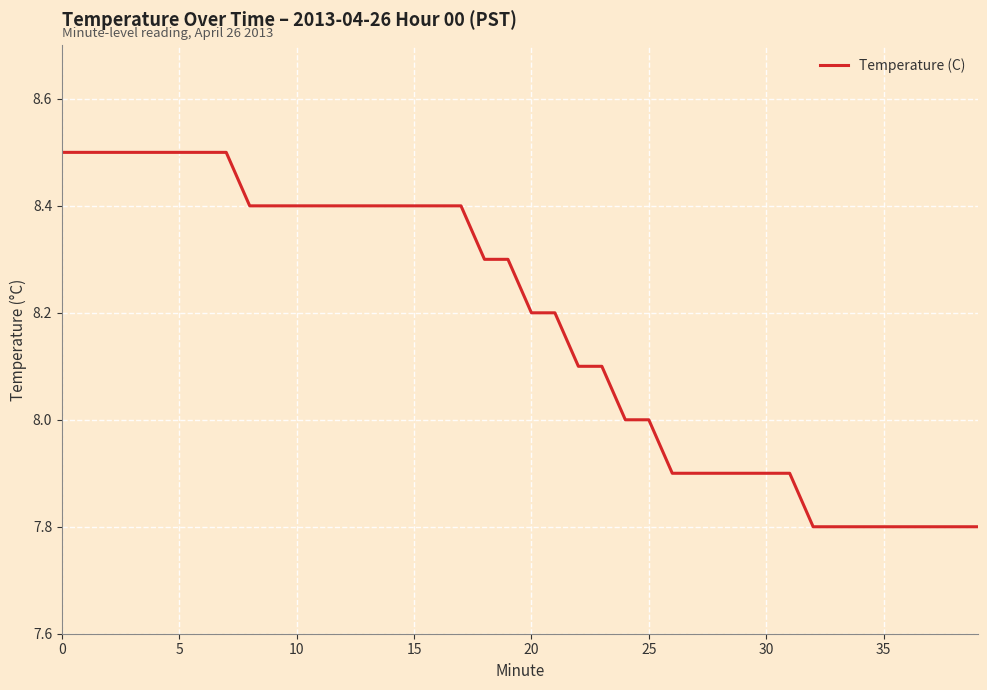

What is the minimum value shown in the chart?

7.8